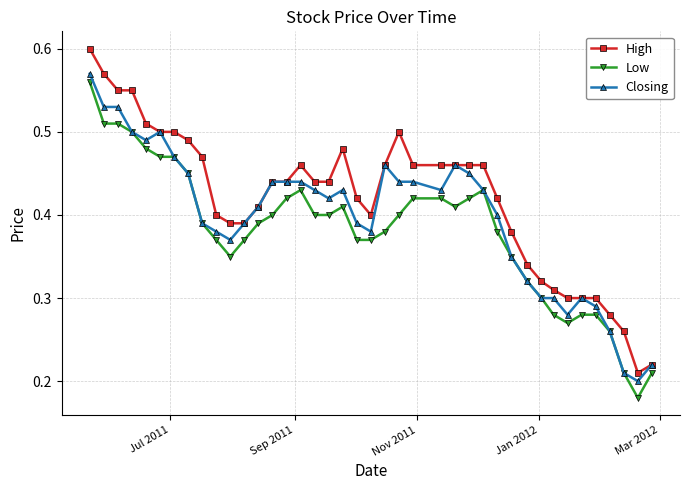

How many Closing values are between 0 and 1?

40